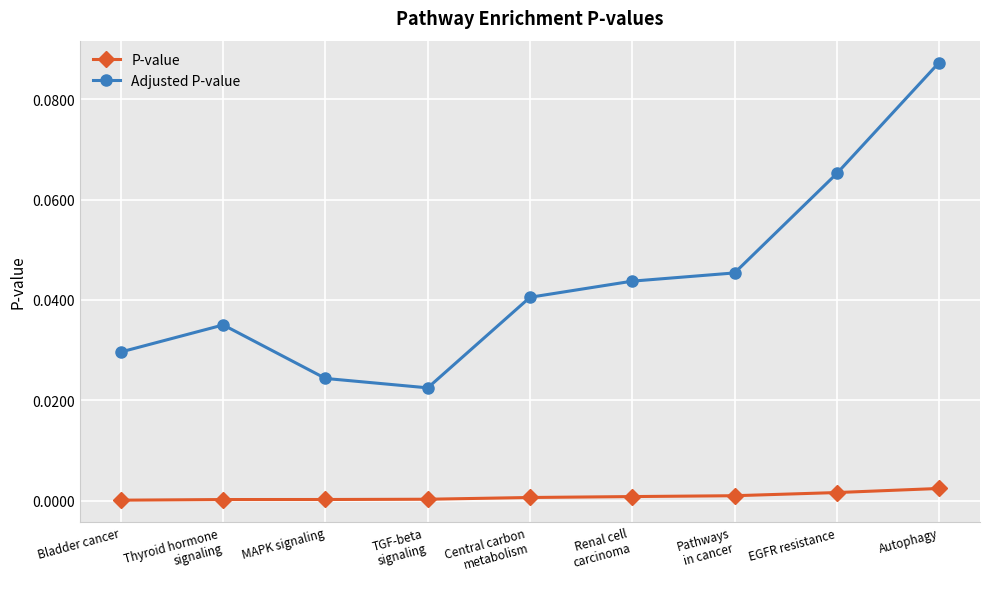

What is the sum of all Adjusted P-value values?

0.4